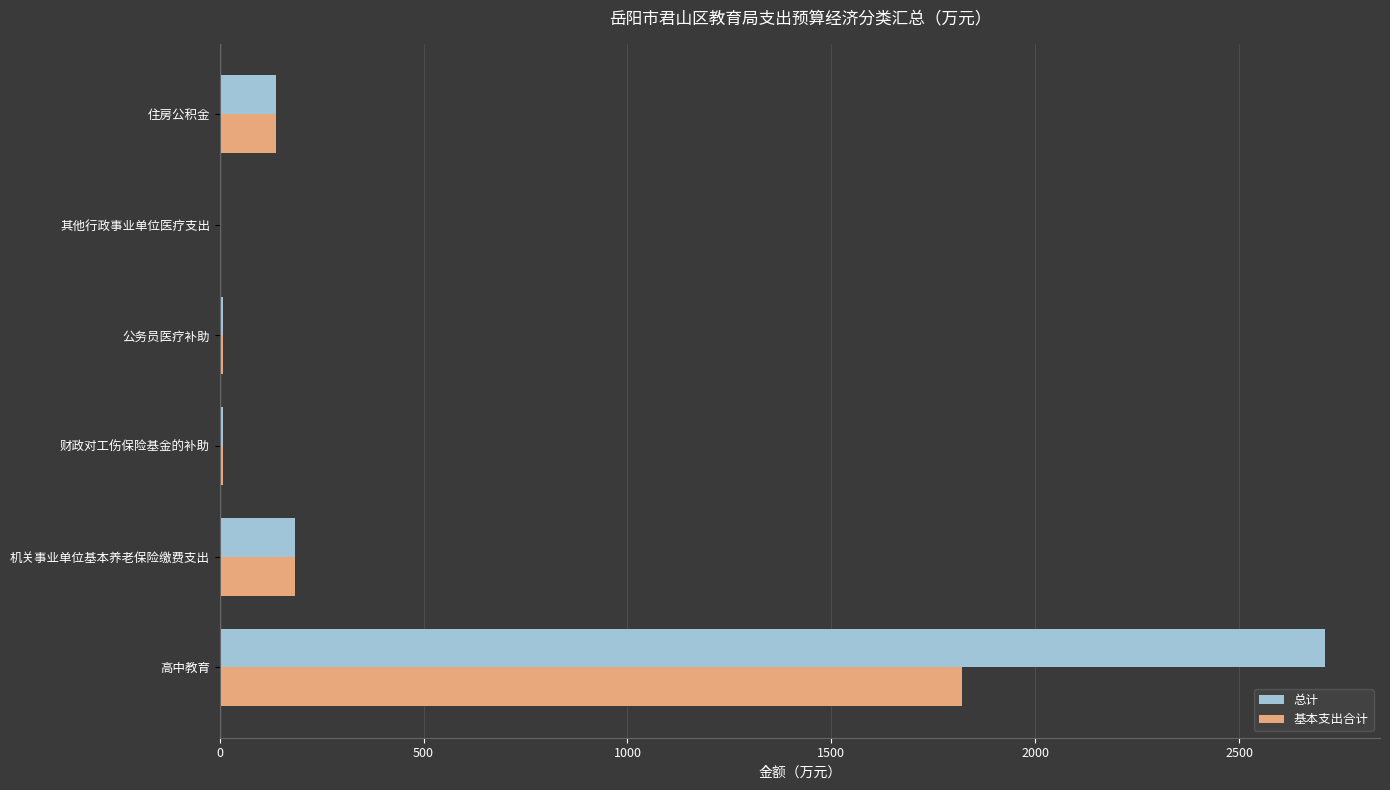

What is the maximum value shown in the chart?

2710.3